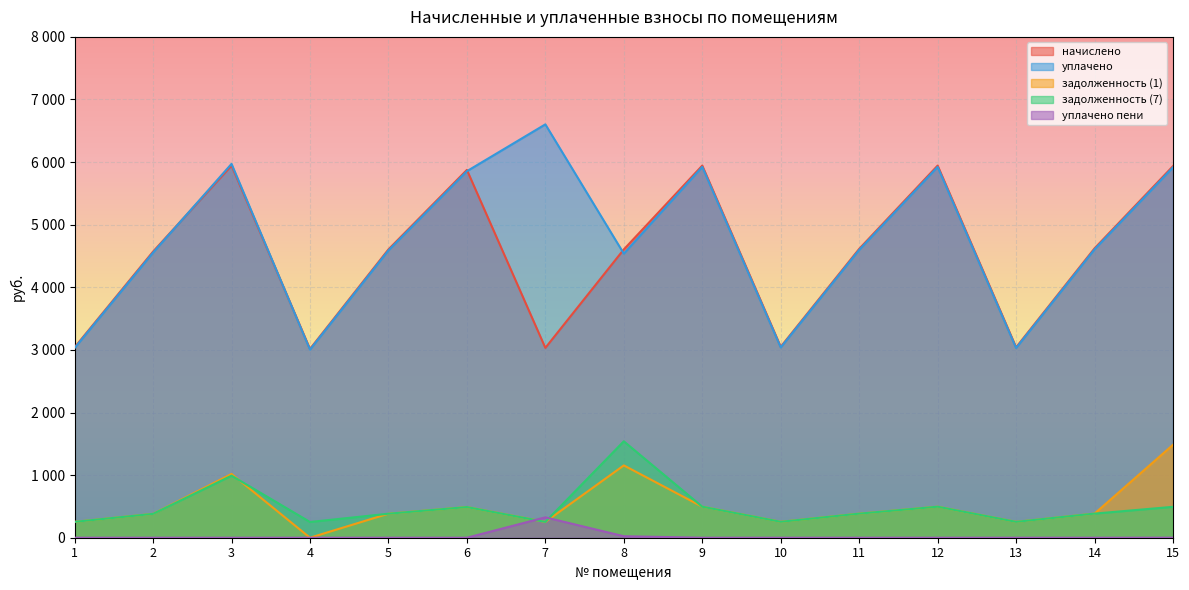

Which label corresponds to the smallest value in the chart?

4